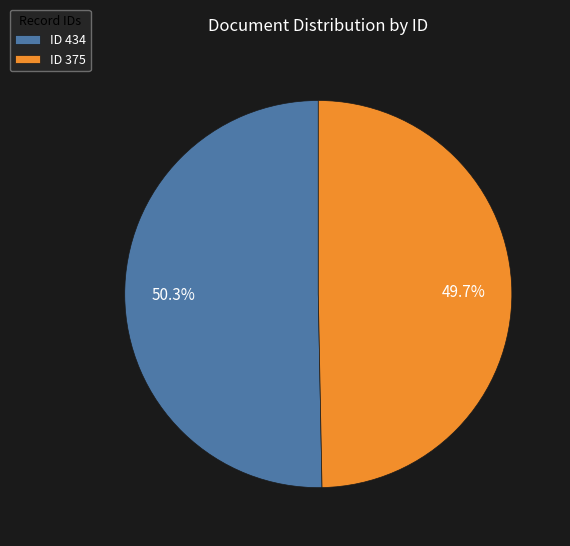

Rank the categories by value from lowest to highest.

ID 375, ID 434